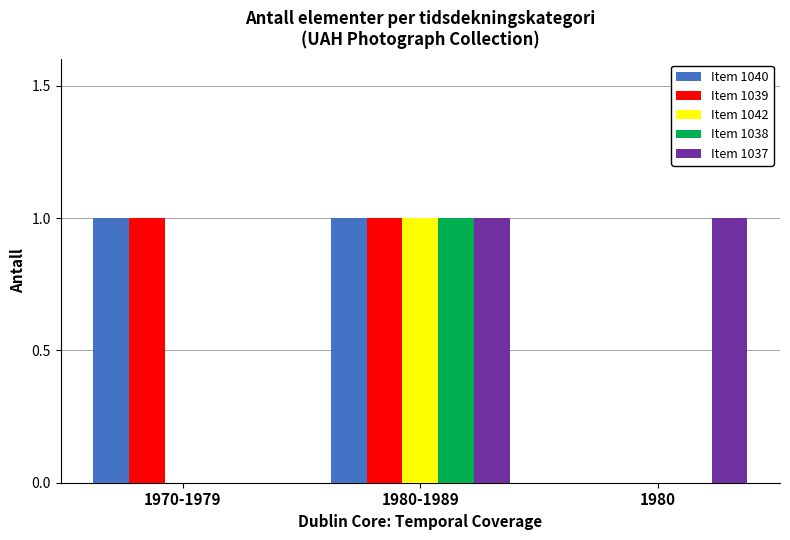

How many distinct data groups are displayed?

5